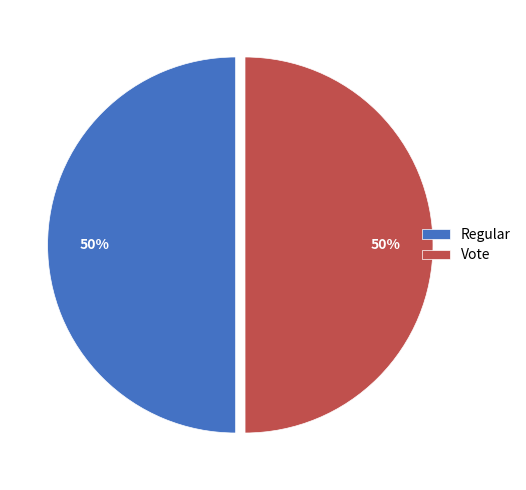

Is it true that Vote is 50% of the pie?

True